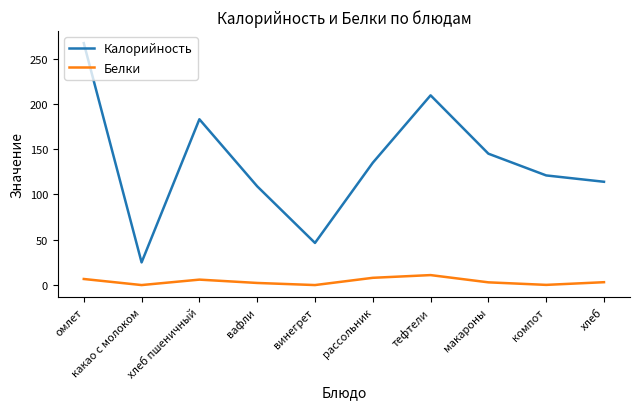

How many interior local peaks does the Белки series have?

2